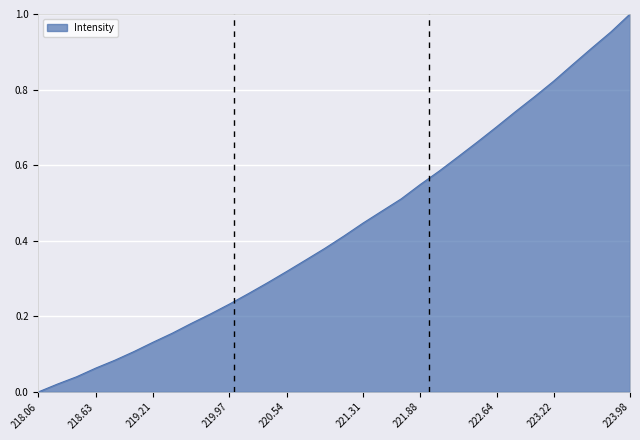

Which label corresponds to the largest value in the chart?

223.98